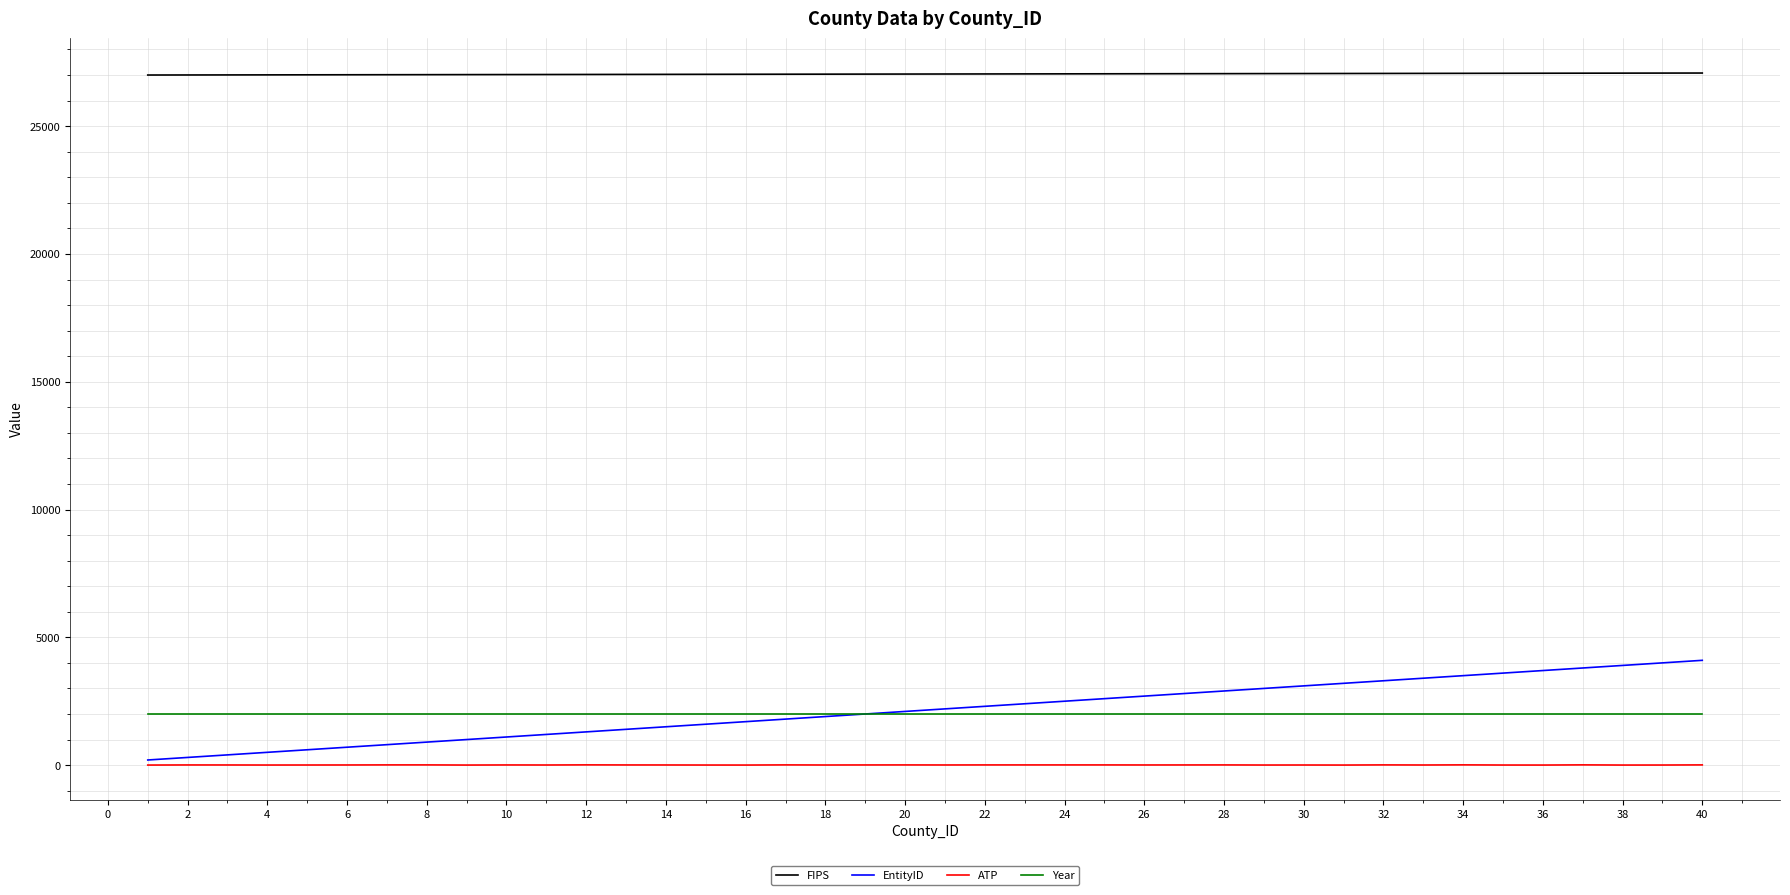

True or false: FIPS and EntityID intersect in this chart.

False